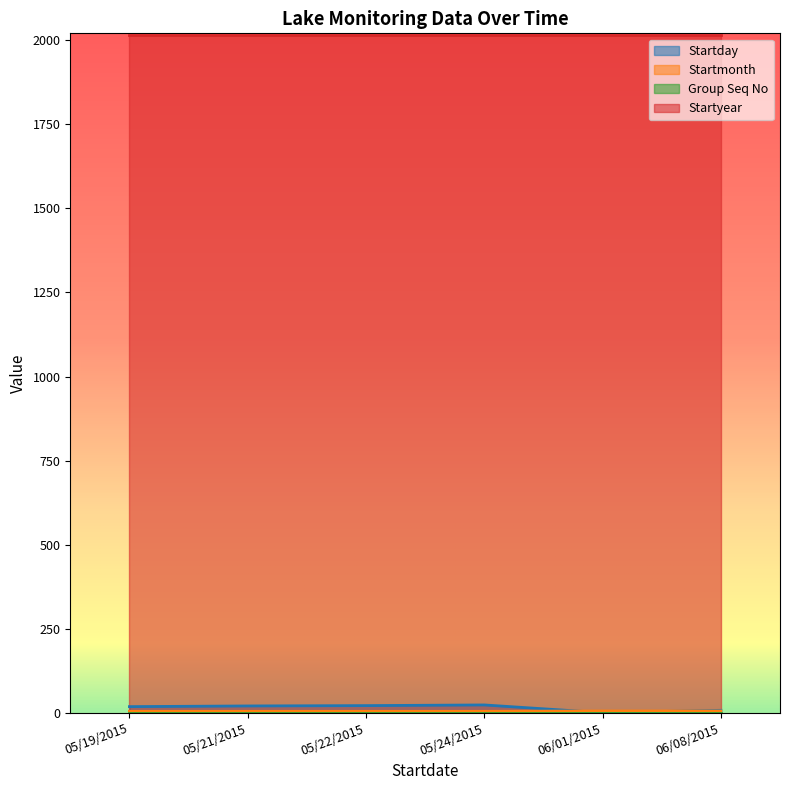

What is the sum of the Startmonth values at 06/08/2015 and 05/24/2015?

11